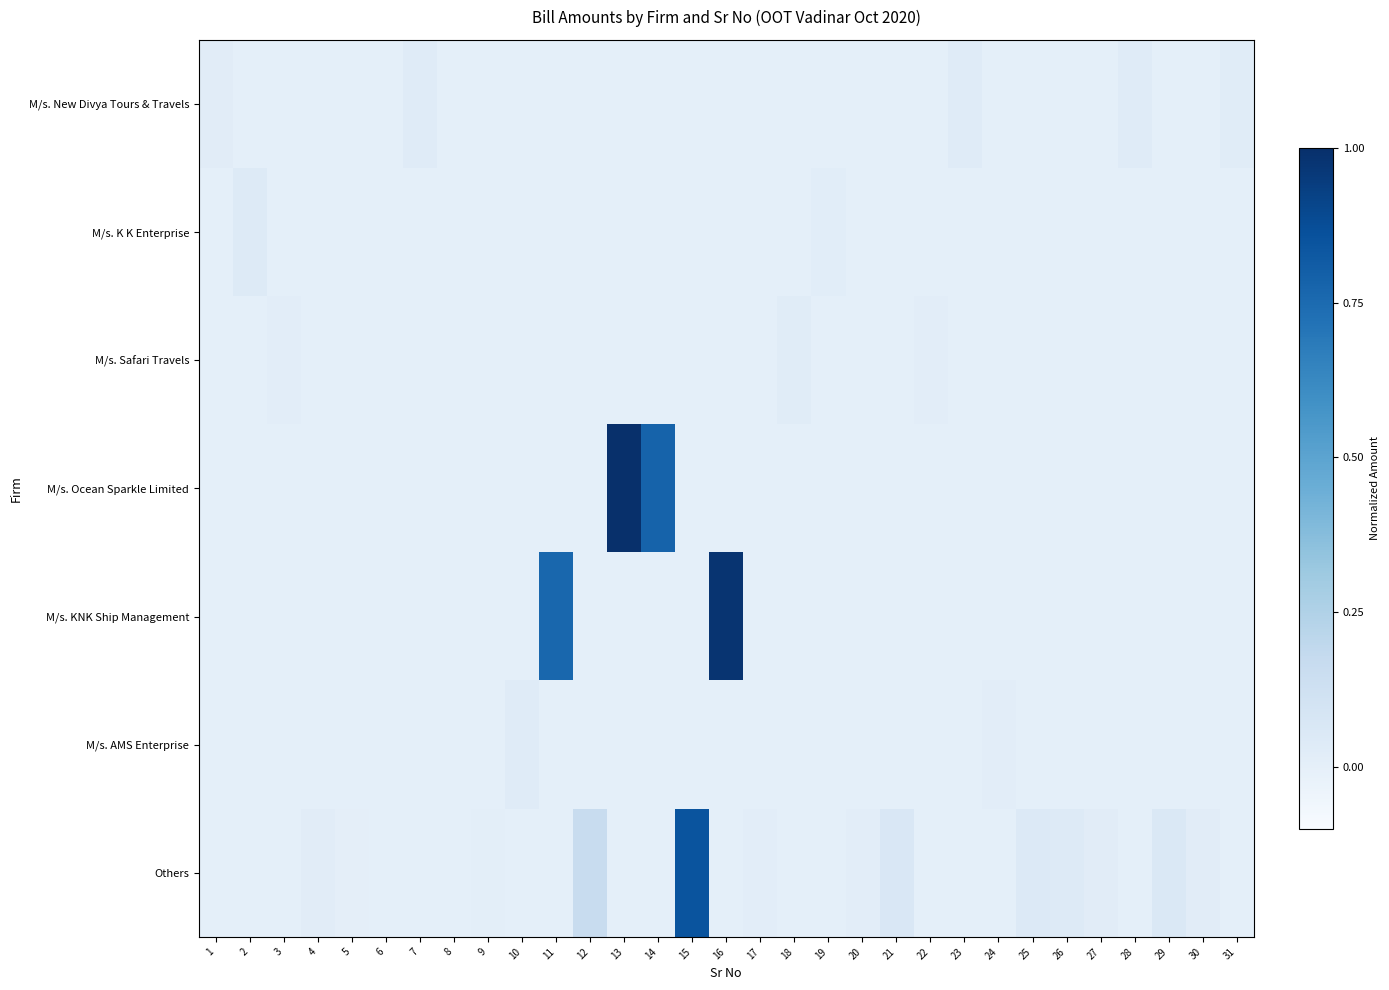

How many data points does each series have?

31